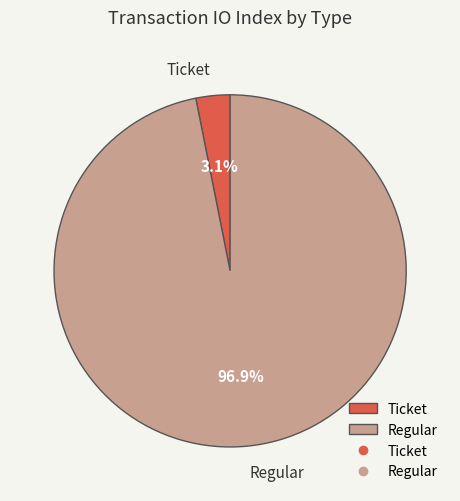

Does any single category account for the majority?

Yes